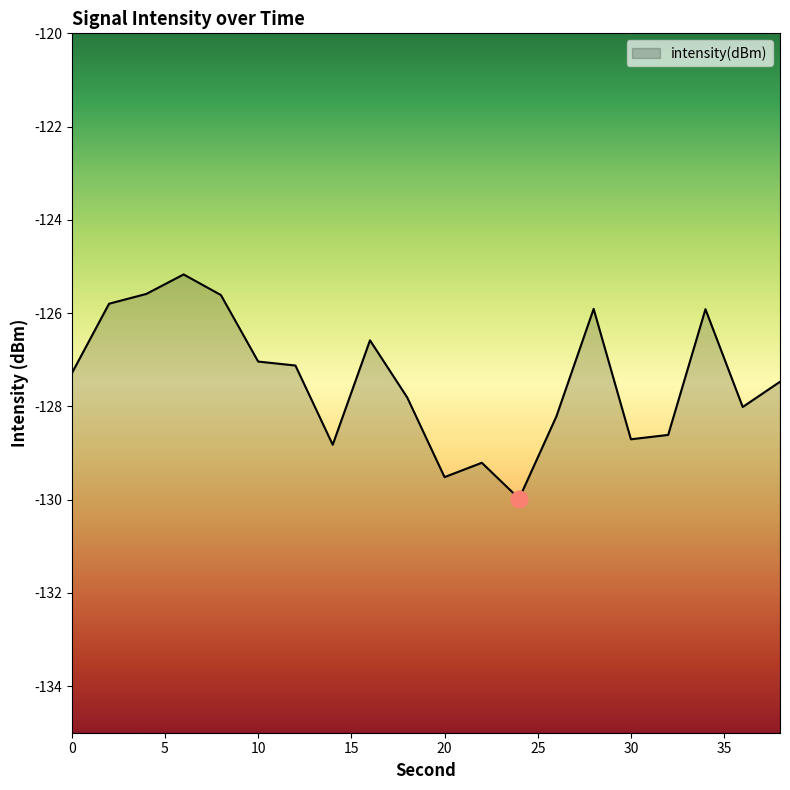

List the labels in order of value, smallest first.

24, 20, 22, 14, 30, 32, 26, 36, 18, 38, 0, 12, 10, 16, 34, 28, 2, 8, 4, 6